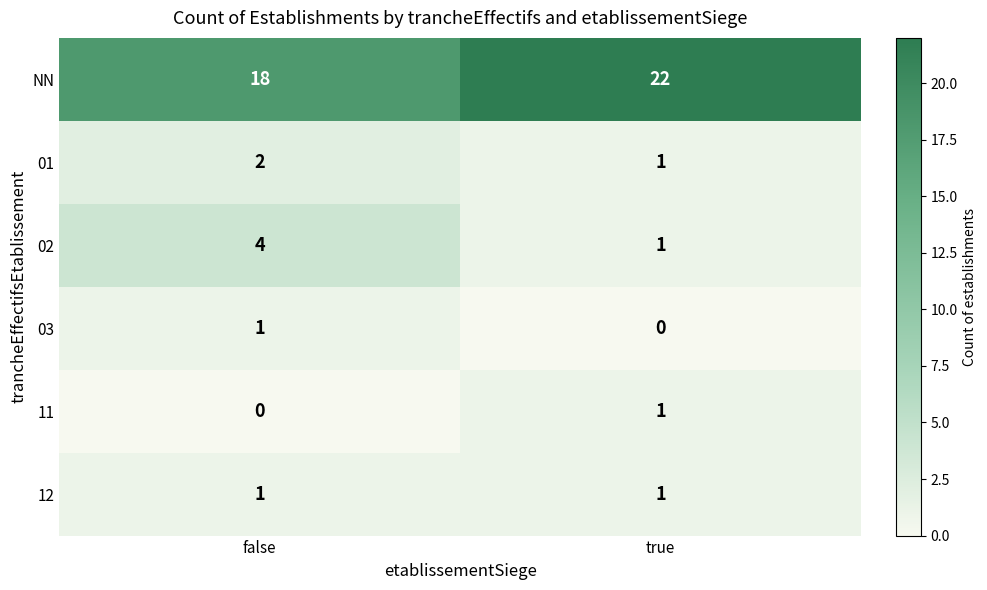

What value does the 02 series have at false?

4